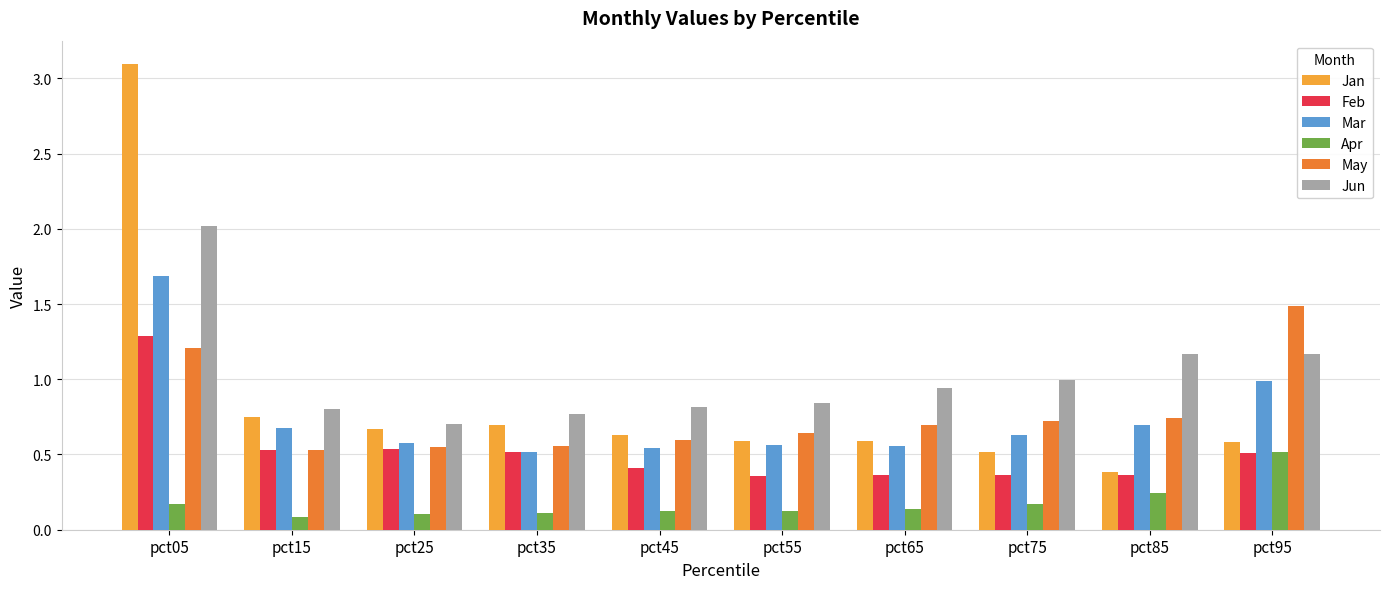

What is the average value of the Jun series?

1.0